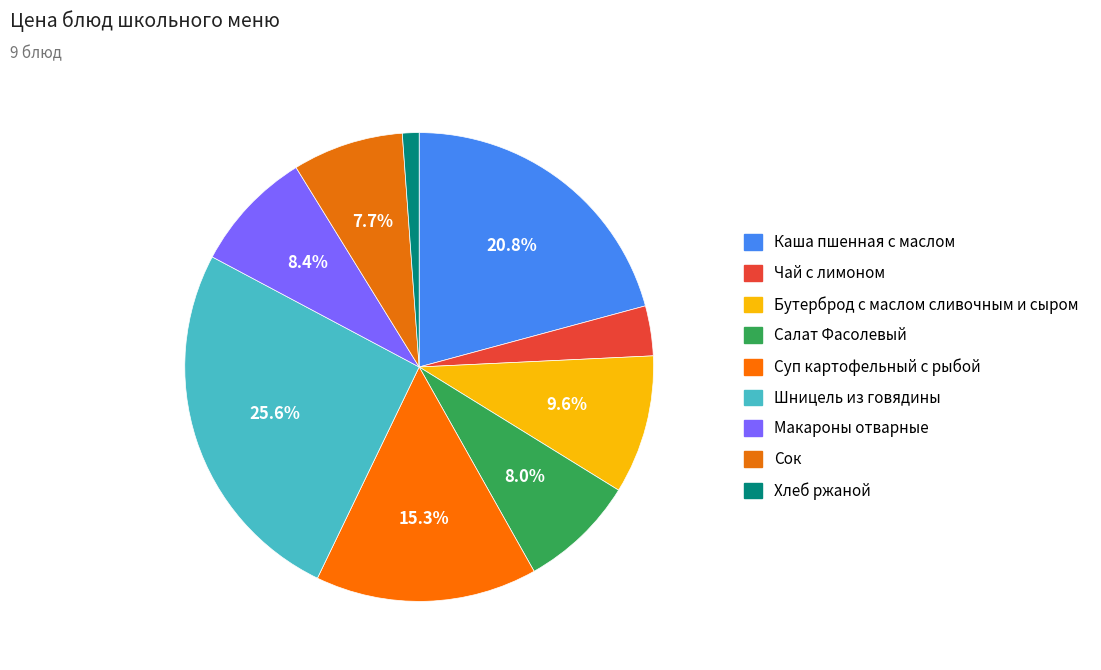

The Чай с лимоном slice represents 3% of the pie. True or false?

True